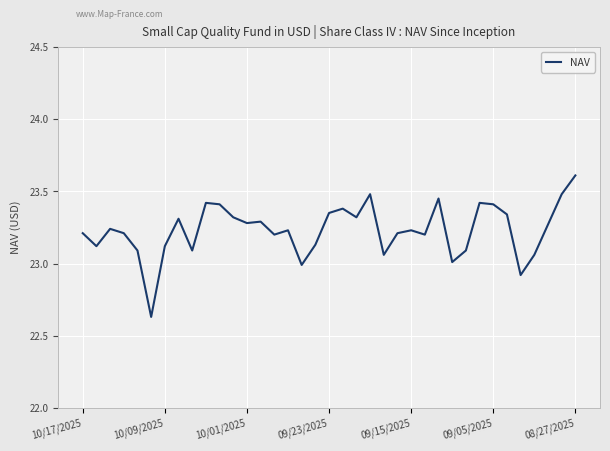

What is the maximum value shown in the chart?

23.6